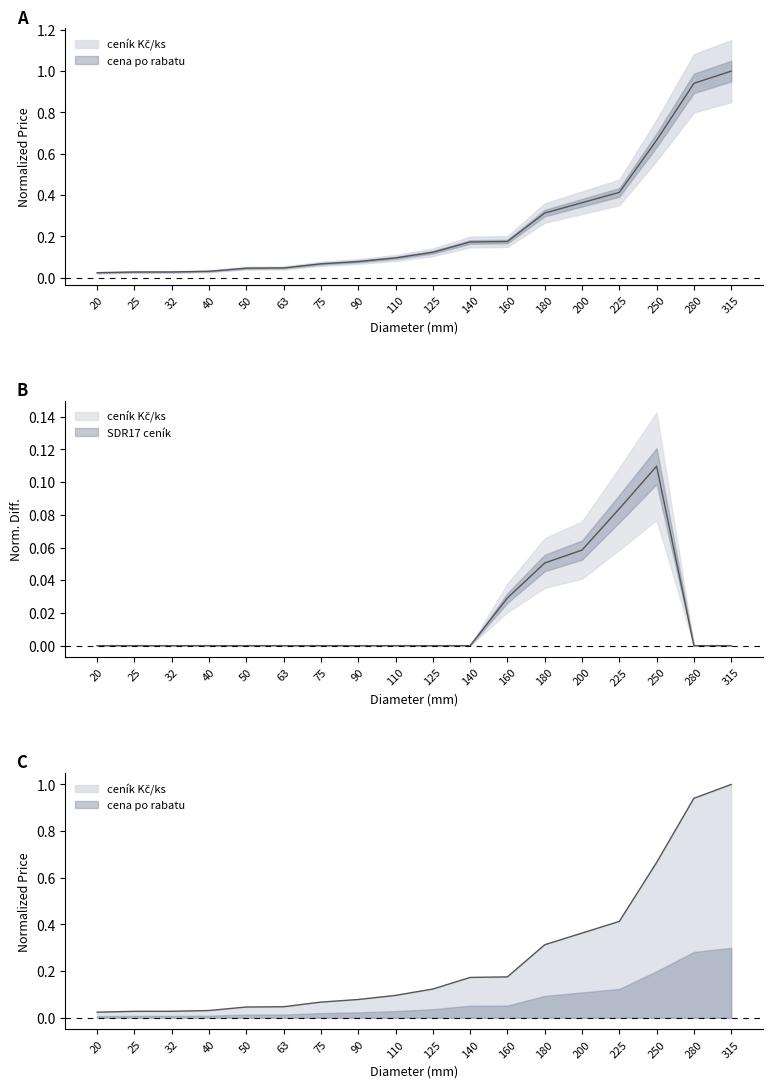

Which series has the widest spread of values?

ceník Kč/ks